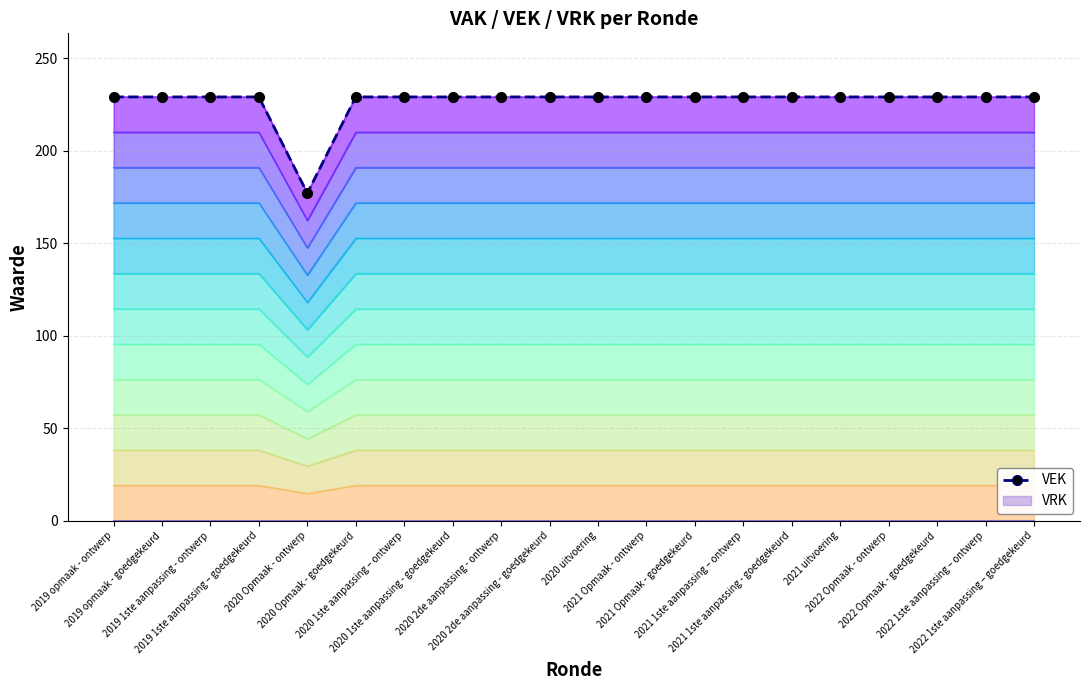

Reading right to left, list all the values displayed in this chart.

2022 1ste aanpassing – goedgekeurd=229	2022 1ste aanpassing – ontwerp=229	2022 Opmaak - goedgekeurd=229	2022 Opmaak - ontwerp=229	2021 uitvoering=229	2021 1ste aanpassing - goedgekeurd=229	2021 1ste aanpassing – ontwerp=229	2021 Opmaak - goedgekeurd=229	2021 Opmaak - ontwerp=229	2020 uitvoering=229	2020 2de aanpassing - goedgekeurd=229	2020 2de aanpassing - ontwerp=229	2020 1ste aanpassing - goedgekeurd=229	2020 1ste aanpassing – ontwerp=229	2020 Opmaak - goedgekeurd=229	2020 Opmaak - ontwerp=177	2019 1ste aanpassing – goedgekeurd=229	2019 1ste aanpassing - ontwerp=229	2019 opmaak - goedgekeurd=229	2019 opmaak - ontwerp=229